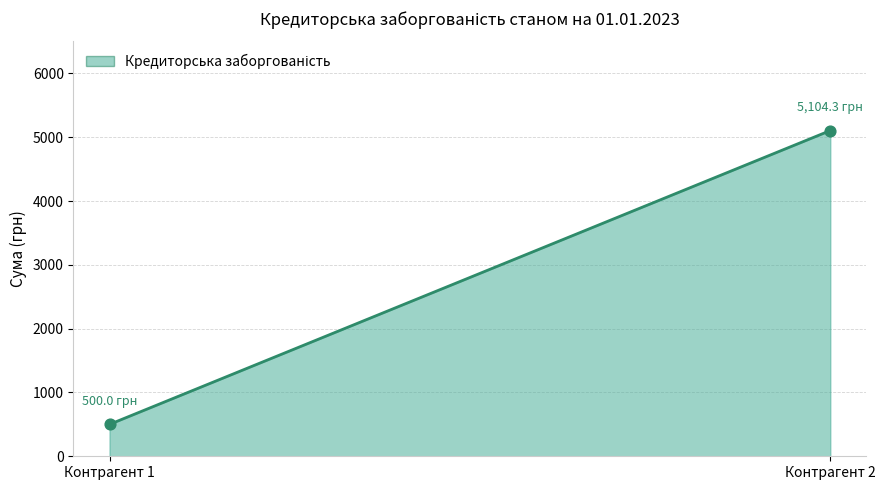

What is the greatest value displayed?

5104.3